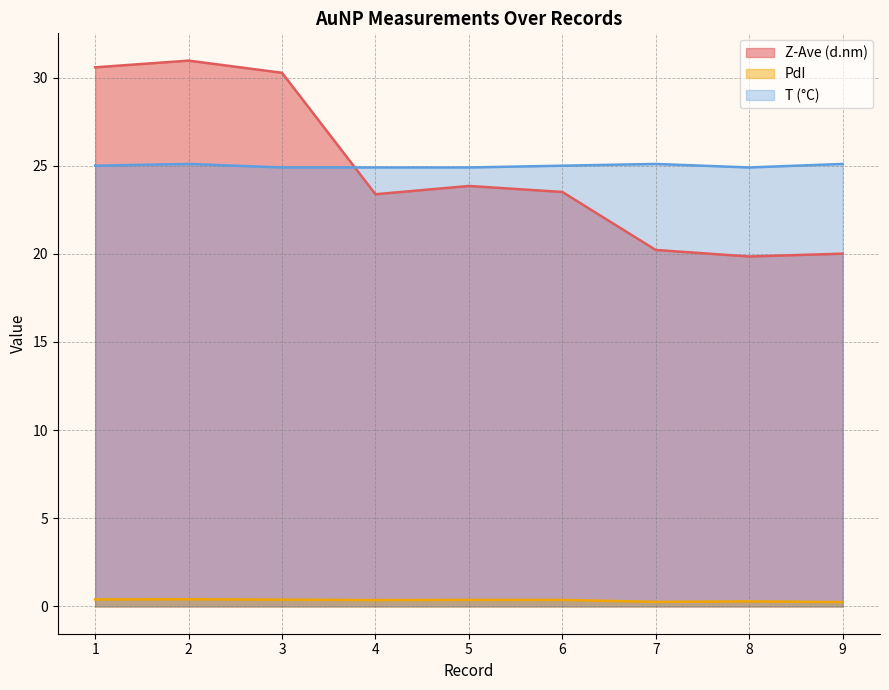

What is the maximum value for Z-Ave (d.nm)?

31.0